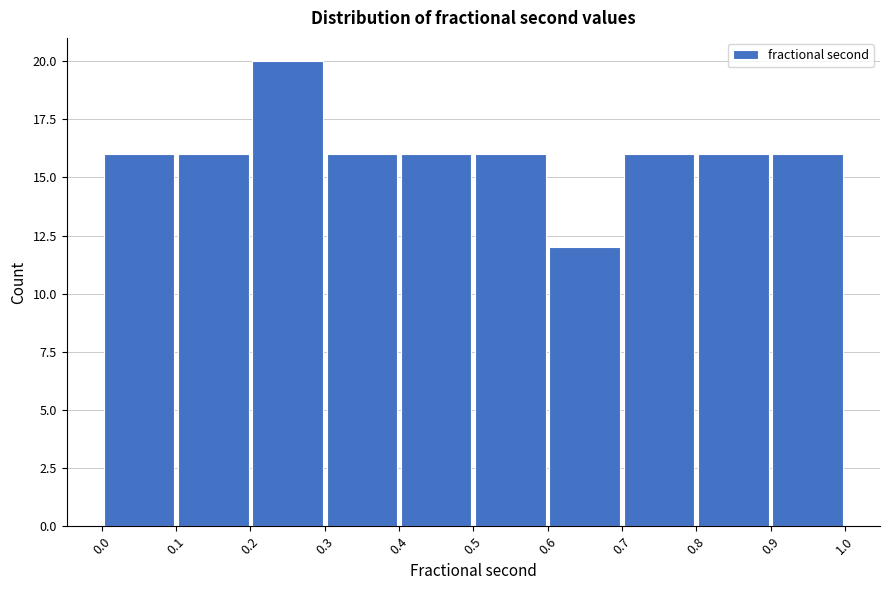

How tall is the bar that spans 0.2 to 0.3 on the x-axis? The values are not printed on the chart, so give them approximately, as read against the axis.

20